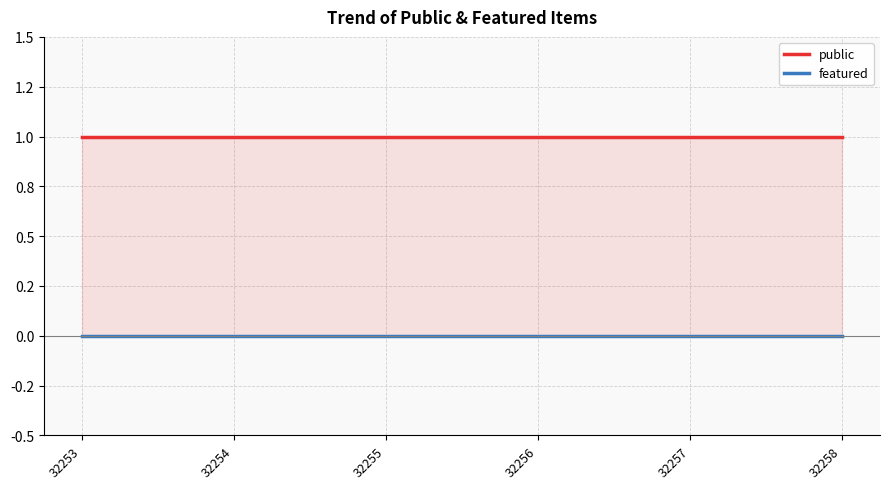

What are all the series names shown in the legend?

public, featured